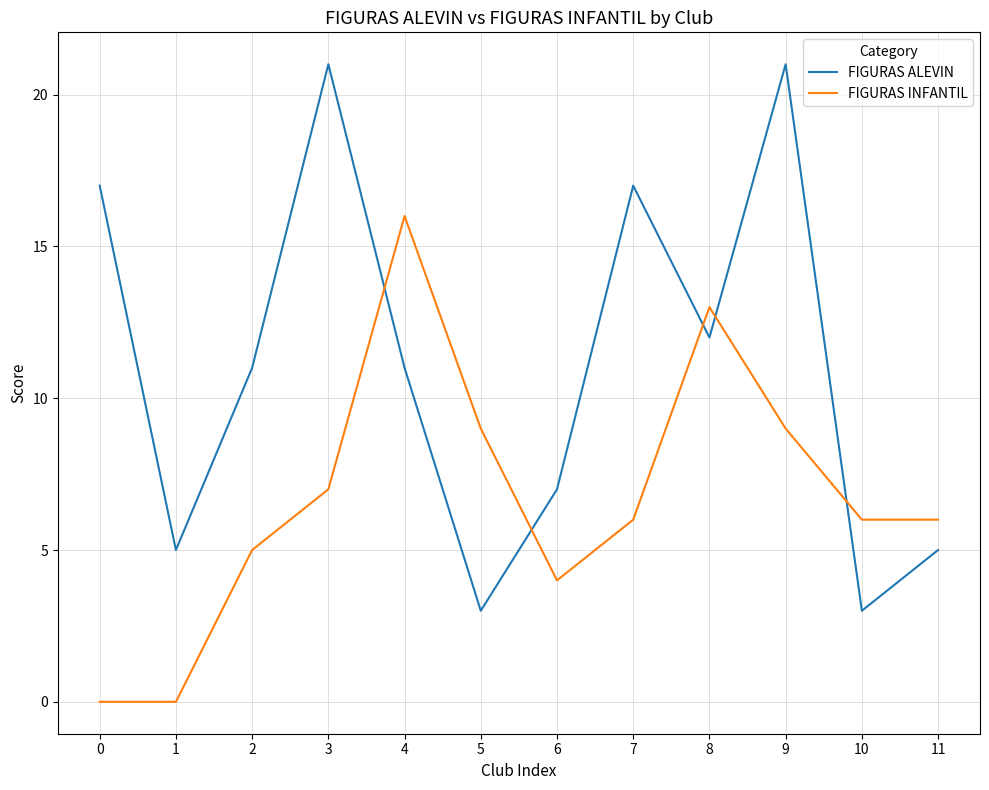

How many lines are shown in the chart?

2